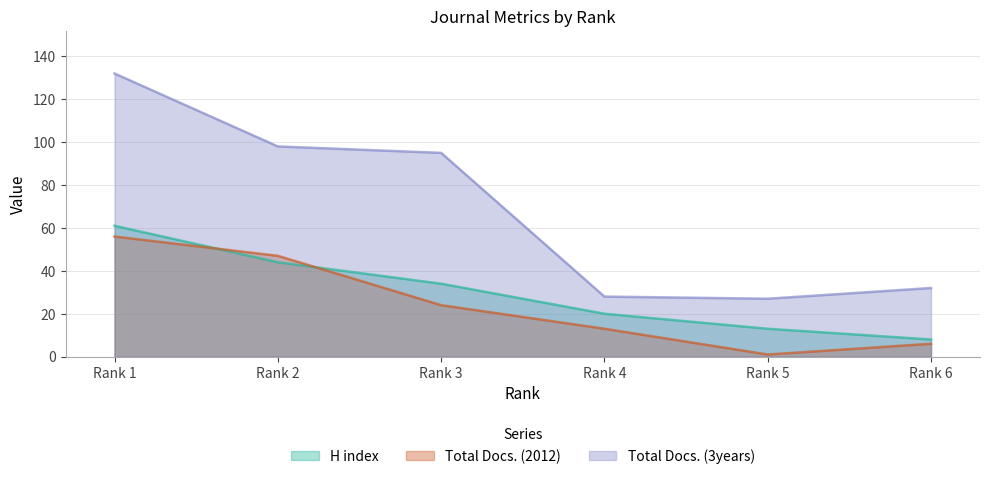

Which category has the lowest value in the Total Docs. (3years) series?

Rank 5